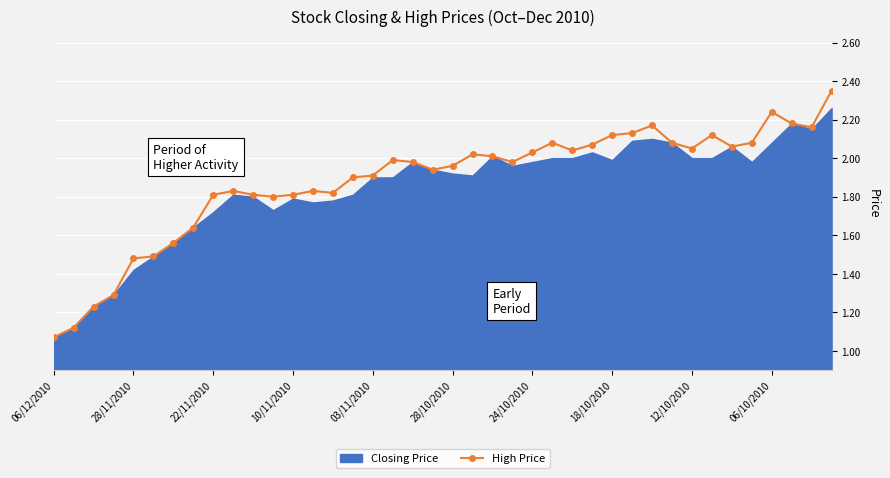

Does the chart display data point markers on the line(s)?

Yes